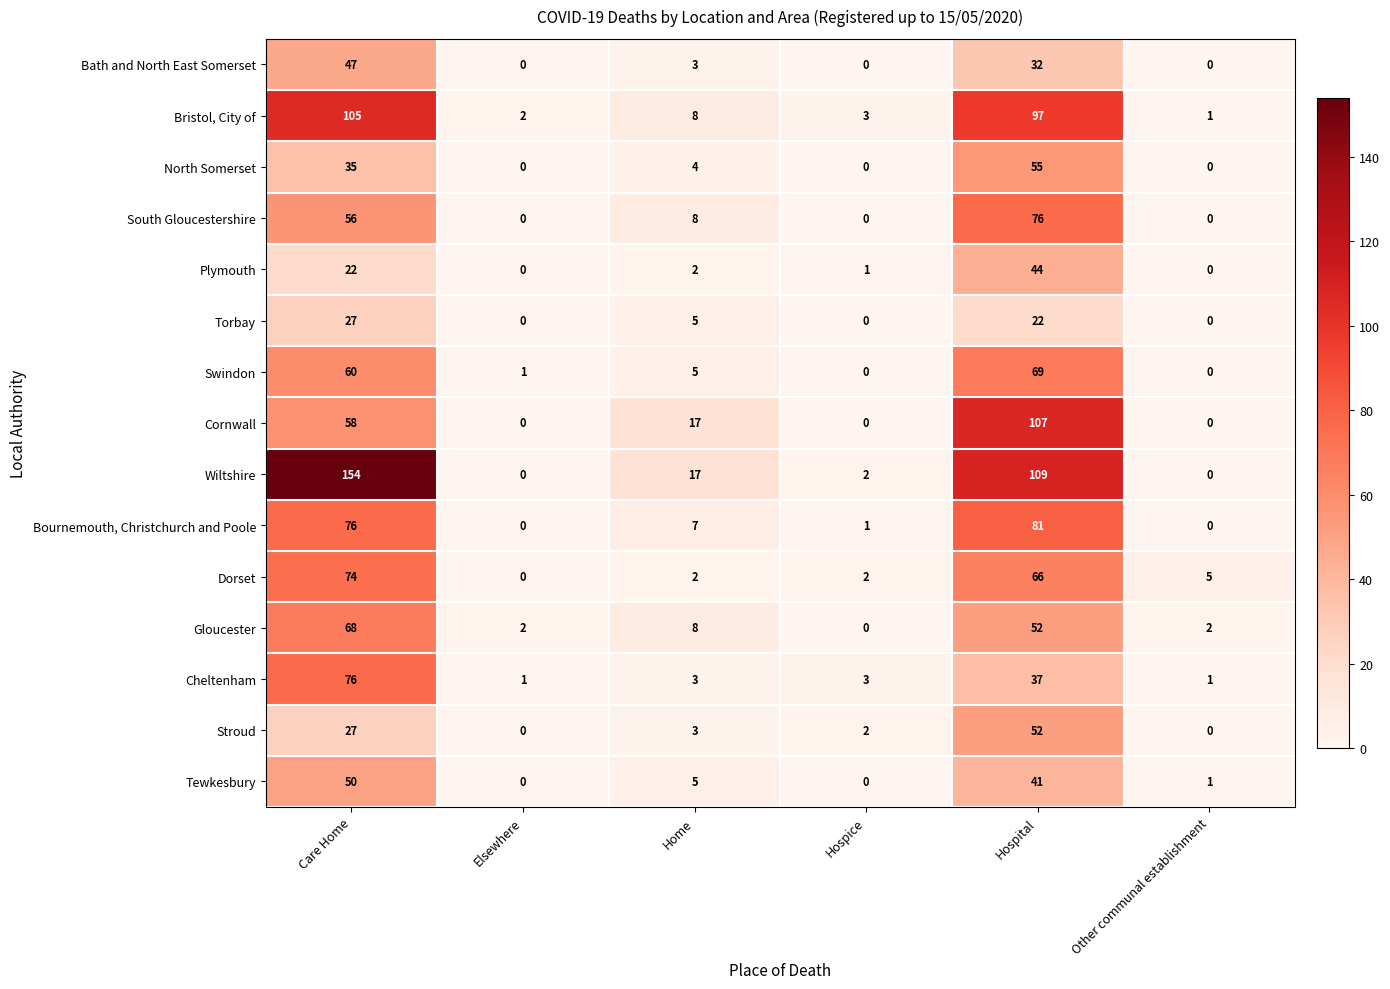

At which label does Torbay first exceed 5?

Care Home